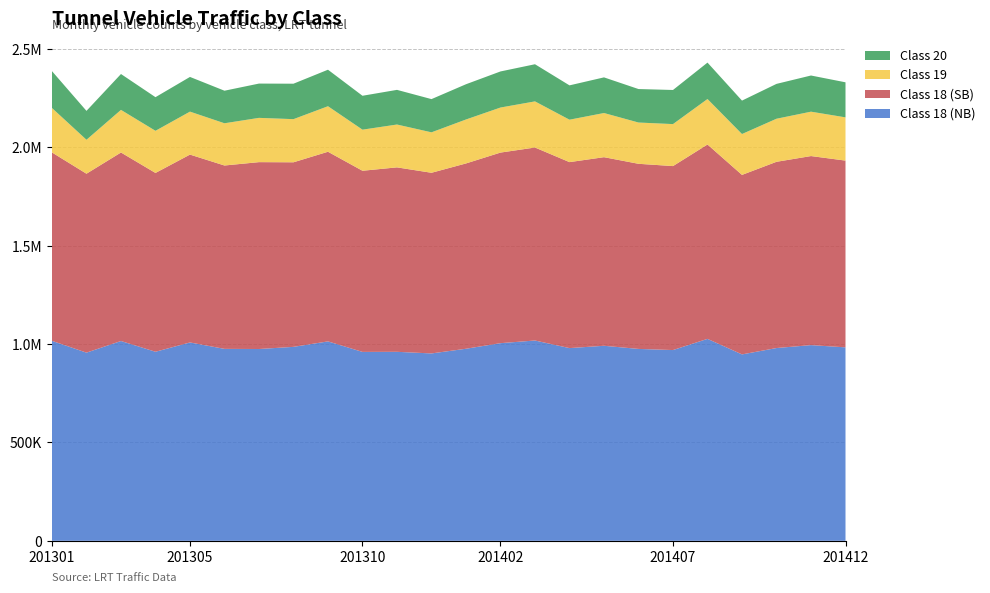

Reading right to left, extract all data points from this chart.

Class 18 (NB): 983720	995094	980249	947888	1026869	969995	975744	991703	979923	1018523	1005020	976608	952786	961028	960567	1014001	986209	975296	975982	1008623	961310	1015956	956821	1016800
Class 18 (SB): 949512	961234	946891	912678	988234	935412	941267	958934	945612	981245	969034	942178	918534	937812	921045	964231	938456	950123	932358	955182	909116	958476	909763	957863
Class 19: 219834	225671	218934	207823	231234	213456	209834	224531	215678	234512	229034	223456	205671	217823	208934	231456	219342	225084	214725	218435	214336	216668	172522	226069
Class 20: 178234	183901	177234	169901	185234	173456	170234	181234	174567	188901	183456	179234	168901	176234	172345	185671	180234	174361	165527	176419	170955	182392	146977	187368